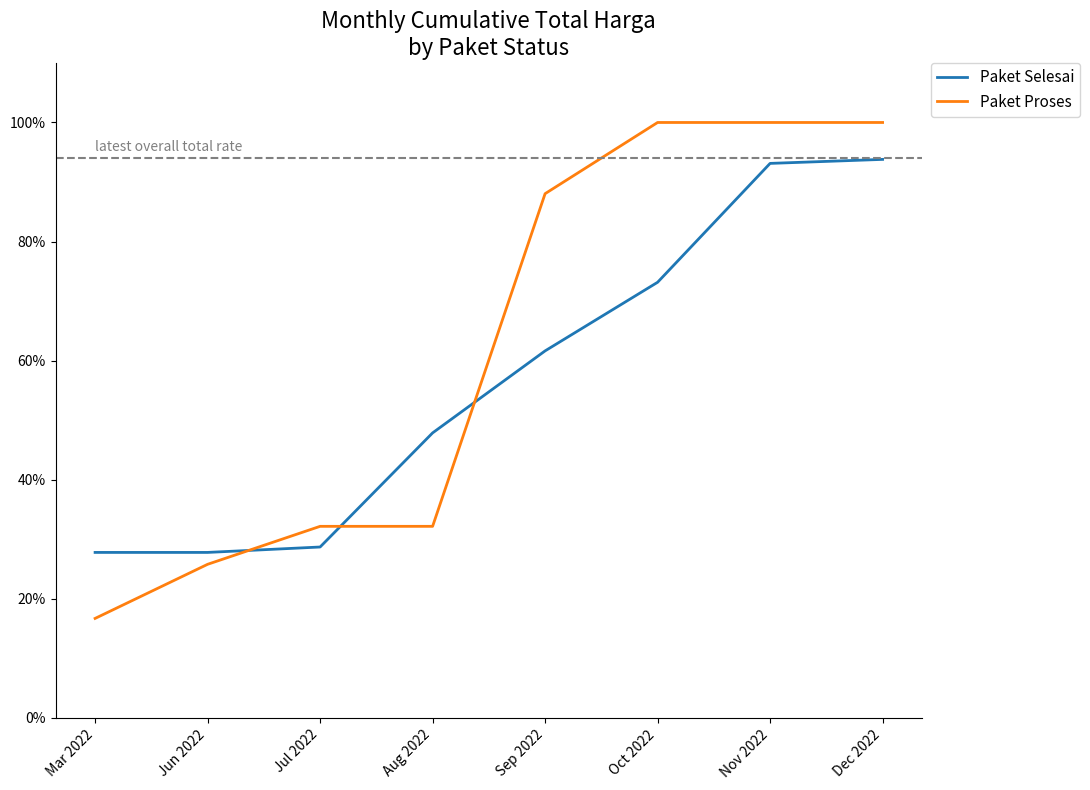

What position from the left is Dec 2022?

8